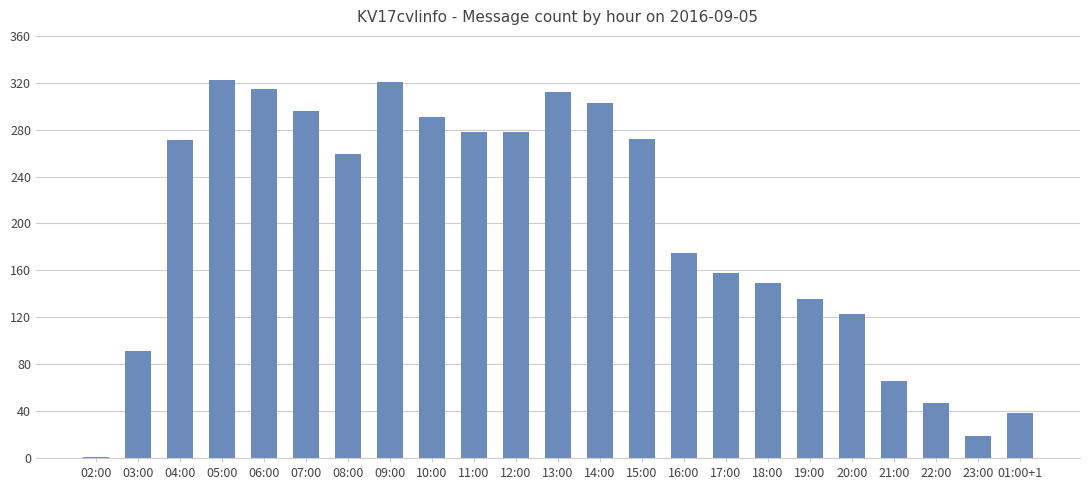

What value does the data have at 03:00, to the nearest 50?

100